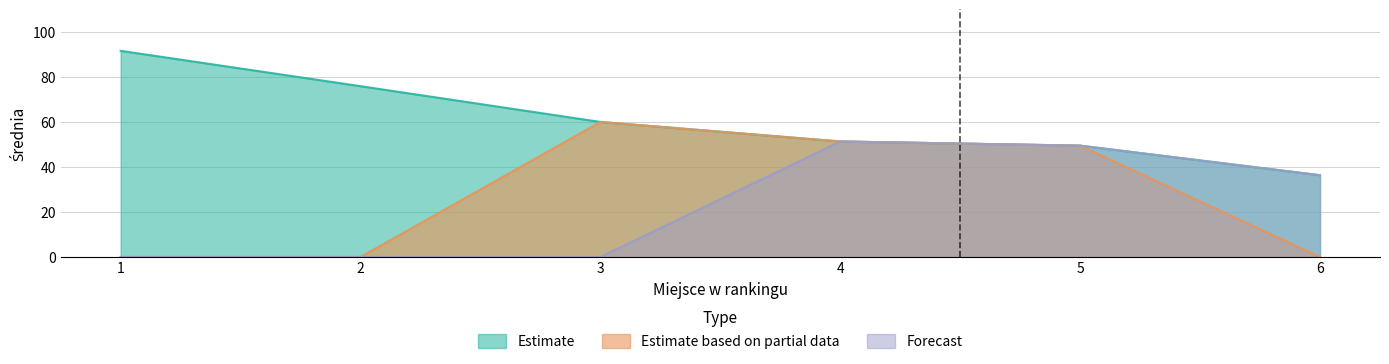

How many values in the Forecast series exceed 36?

3